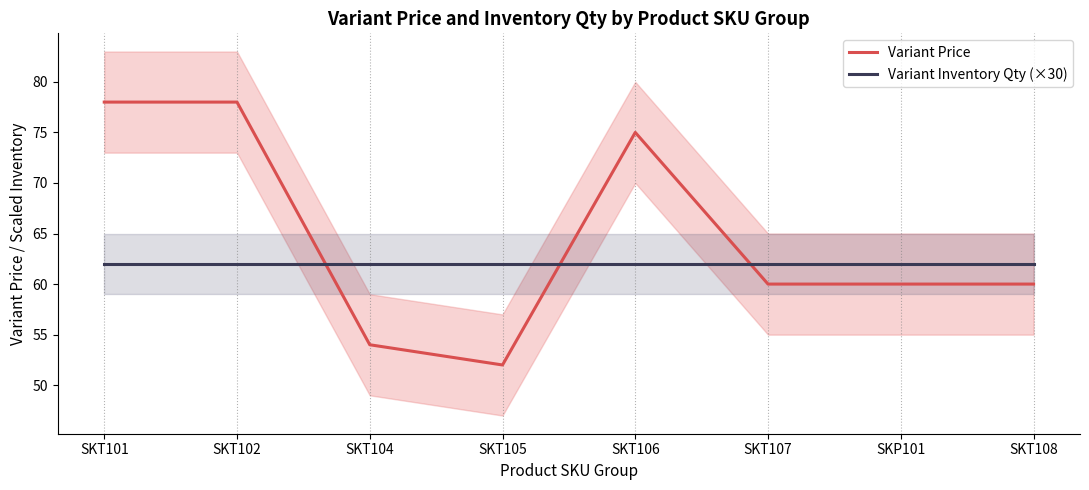

How many intersections are there between Variant Price and Variant Inventory Qty (×30)?

3